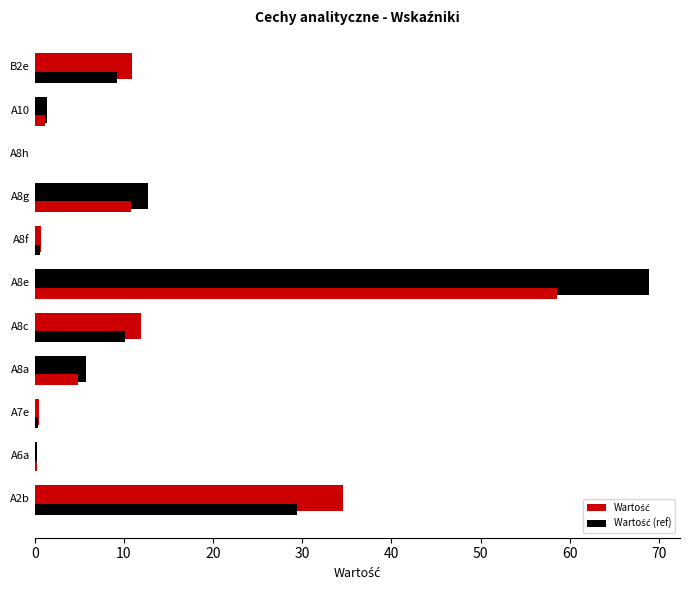

At how many categories does at least one series exceed 33?

2